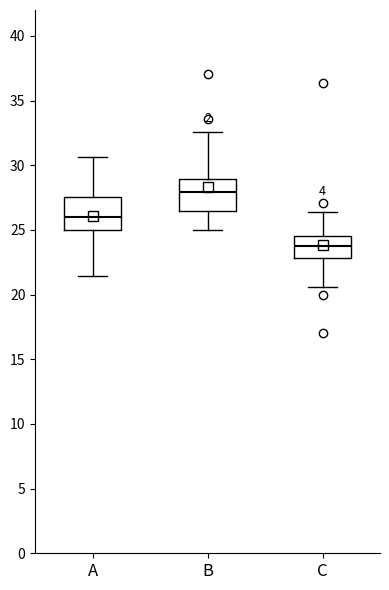

Reading left to right, transcribe this box plot: for each box, give where its median line is, the range the box spans, and where its two whiskers end, as read against the y-axis. The values are not printed on the chart, so give them approximately, as read against the axis.

A: median 26.0, box 25.0 to 27.5, whiskers 21.5 to 30.5
B: median 28.0, box 26.5 to 29.0, whiskers 25.0 to 32.5
C: median 24.0, box 23.0 to 24.5, whiskers 20.5 to 26.5